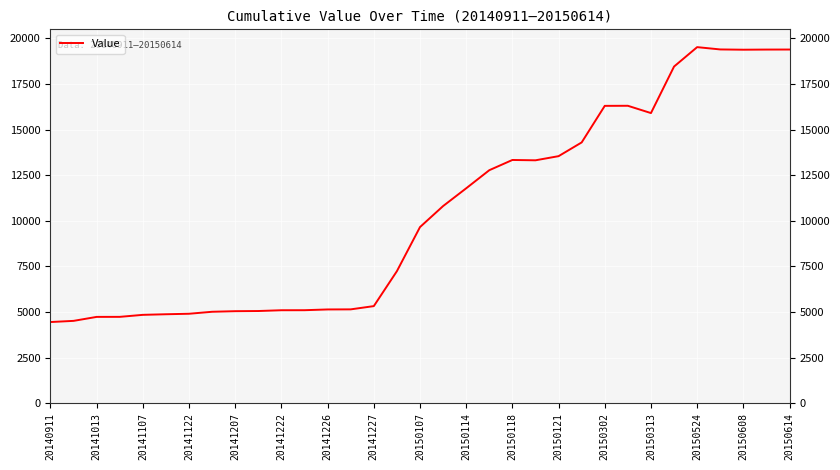

What is the maximum value shown in the chart?

19525